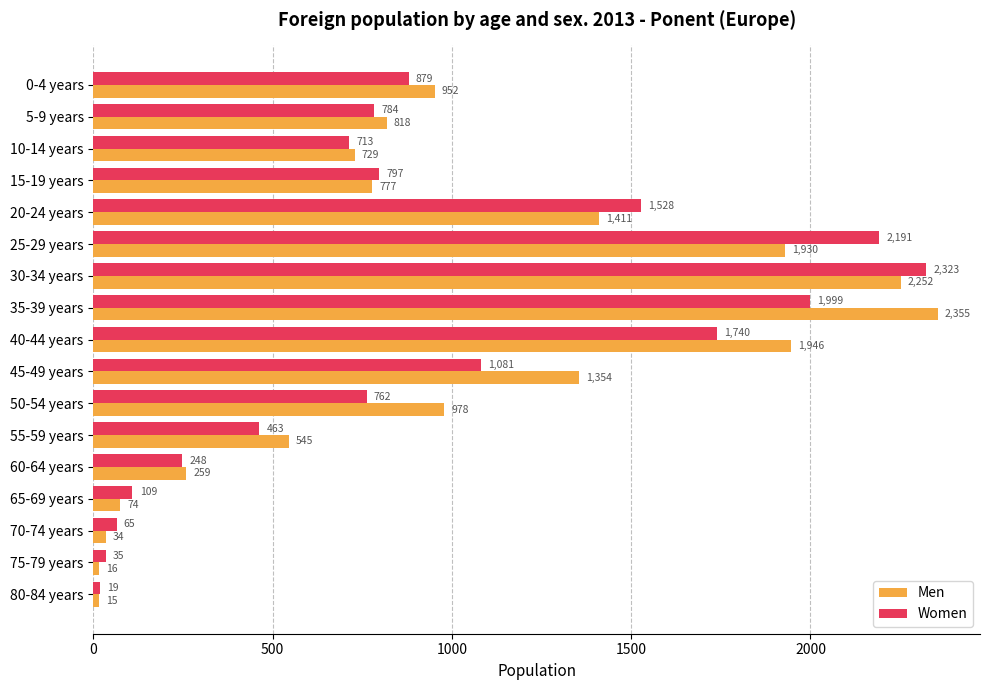

What are all the series names shown in the legend?

Men, Women